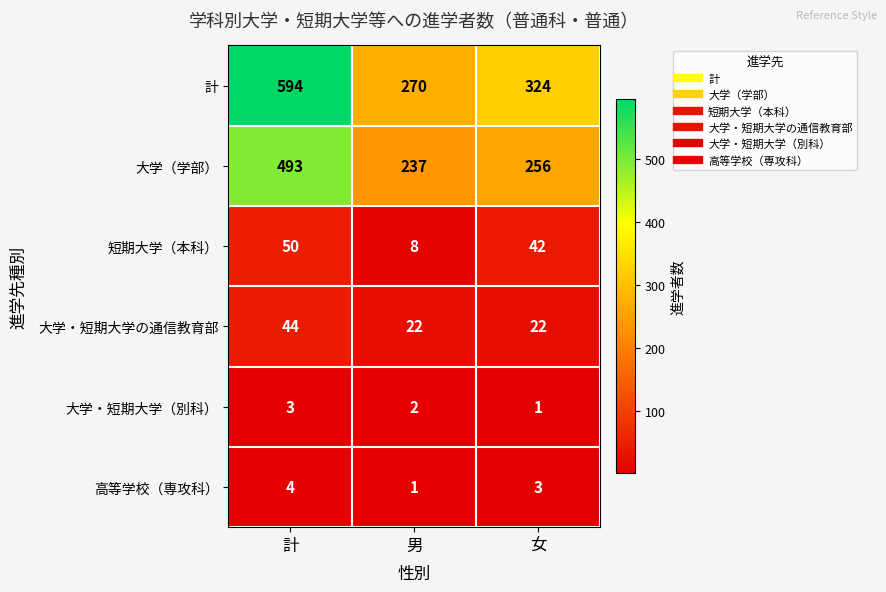

Which series changed the most between 男 and 女?

計